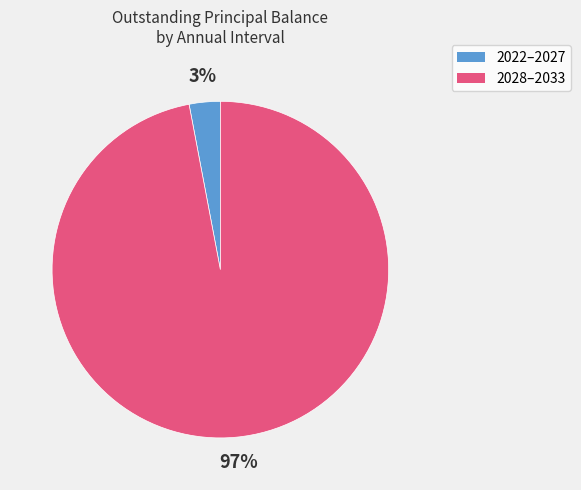

Is there a majority slice in this chart?

Yes